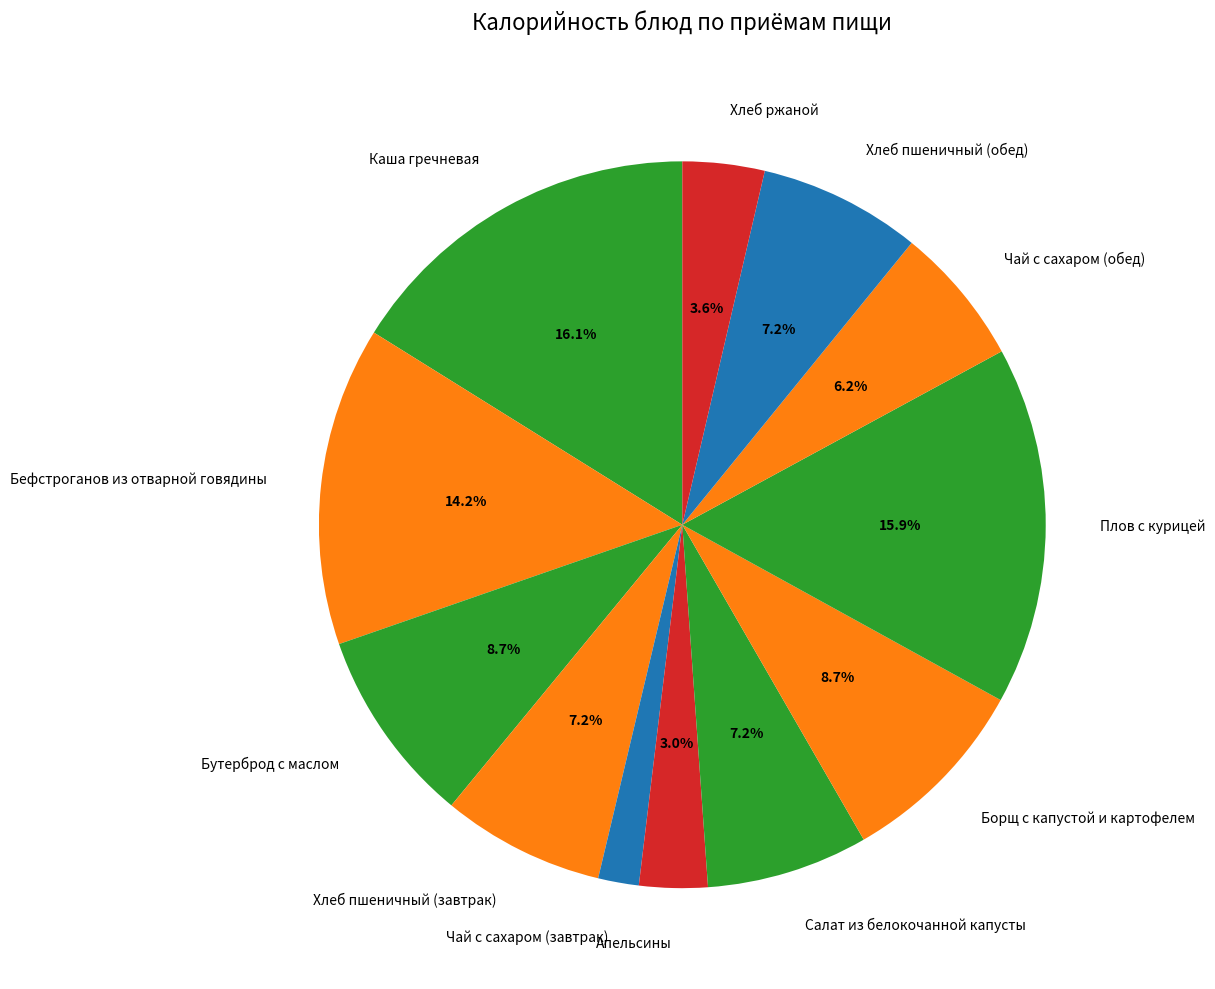

Does Чай с сахаром (завтрак) account for over 50% of the chart?

No